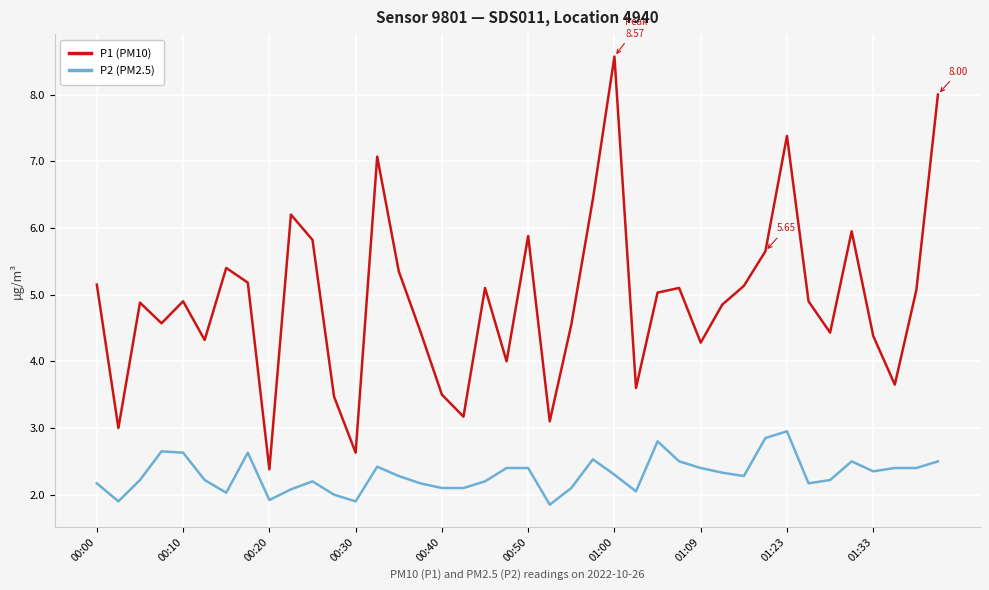

True or false: P2 (PM2.5) has more than 2 points higher than both neighbors.

True